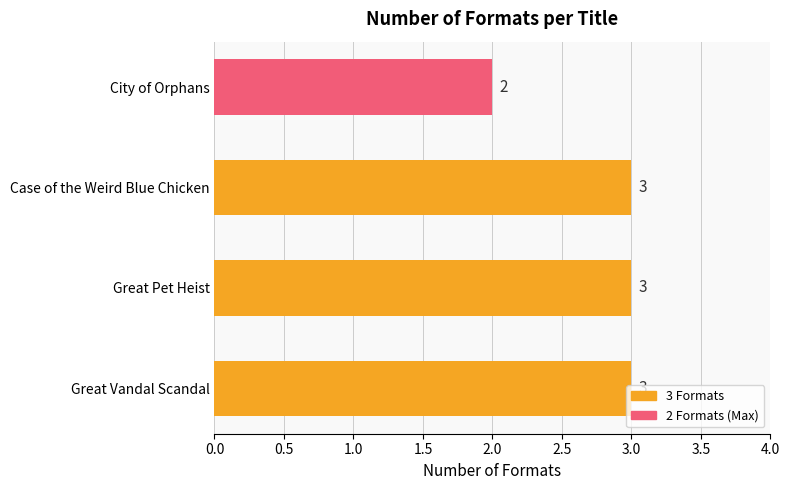

What is the maximum value shown in the chart?

3